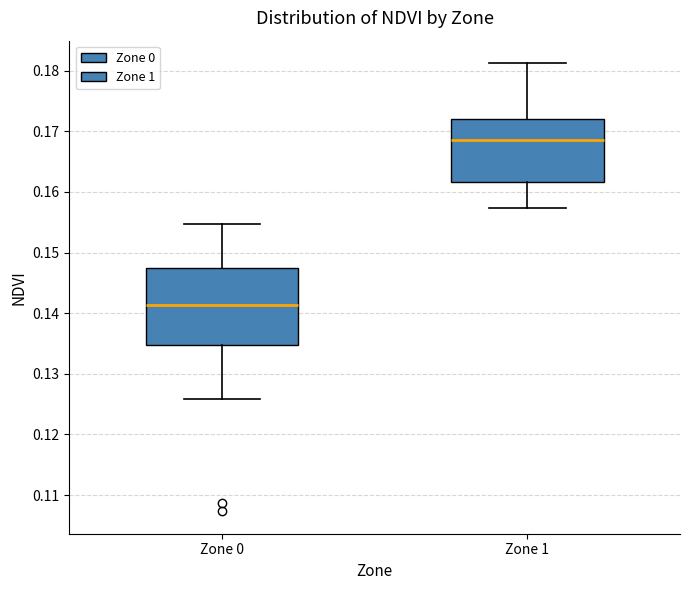

Reading left to right, read every box against the y-axis: the position of its median line, the range the box covers, and the ends of its whiskers. The values are not printed on the chart, so give them approximately, as read against the axis.

Zone 0: median 0.141, box 0.135 to 0.147, whiskers 0.126 to 0.155
Zone 1: median 0.169, box 0.162 to 0.172, whiskers 0.157 to 0.181